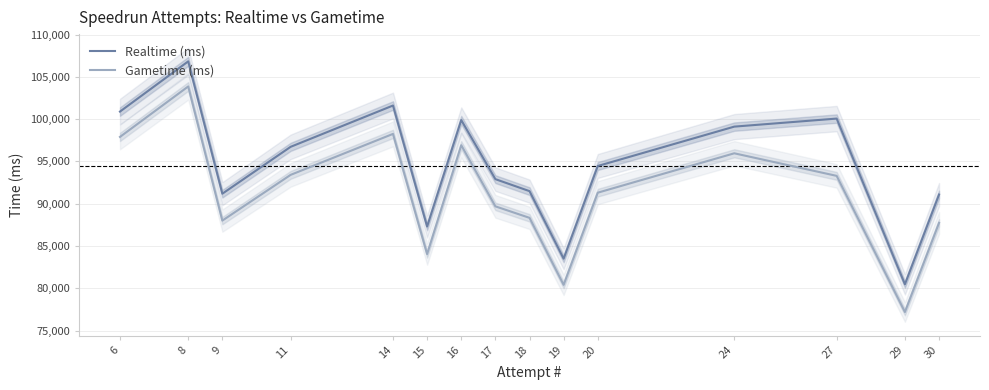

List the labels in order of Gametime (ms) value, smallest first.

29, 19, 15, 30, 9, 18, 17, 20, 27, 11, 24, 16, 6, 14, 8